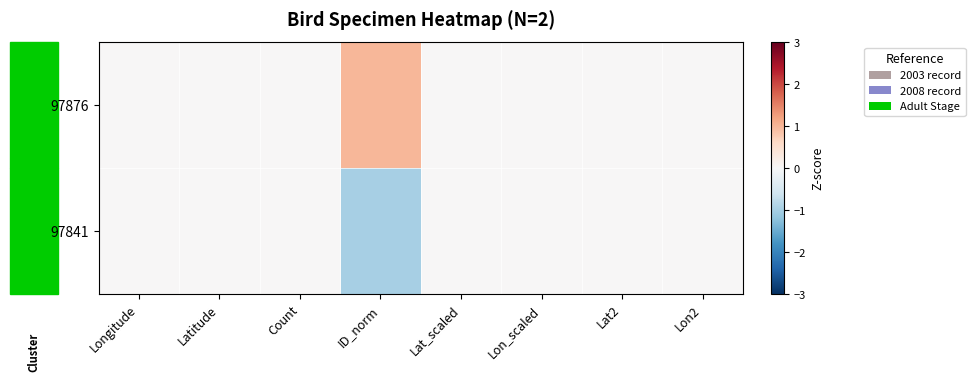

What is the maximum value shown in the chart?

1